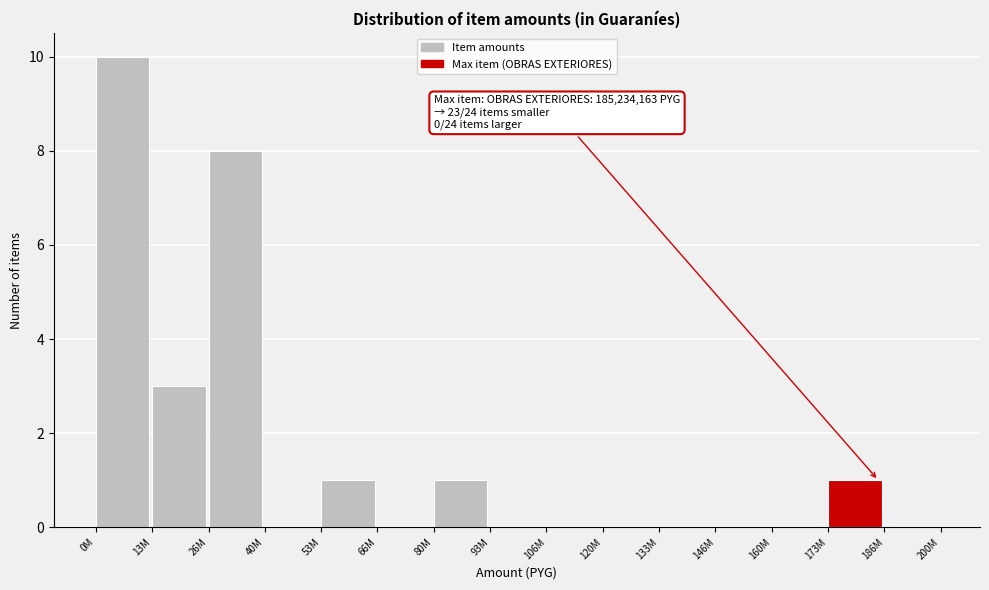

Reading right to left, extract all data points from this chart.

186M=0	173M=1	160M=0	146M=0	133M=0	120M=0	106M=0	93M=0	80M=1	66M=0	53M=1	40M=0	26M=8	13M=3	0M=10